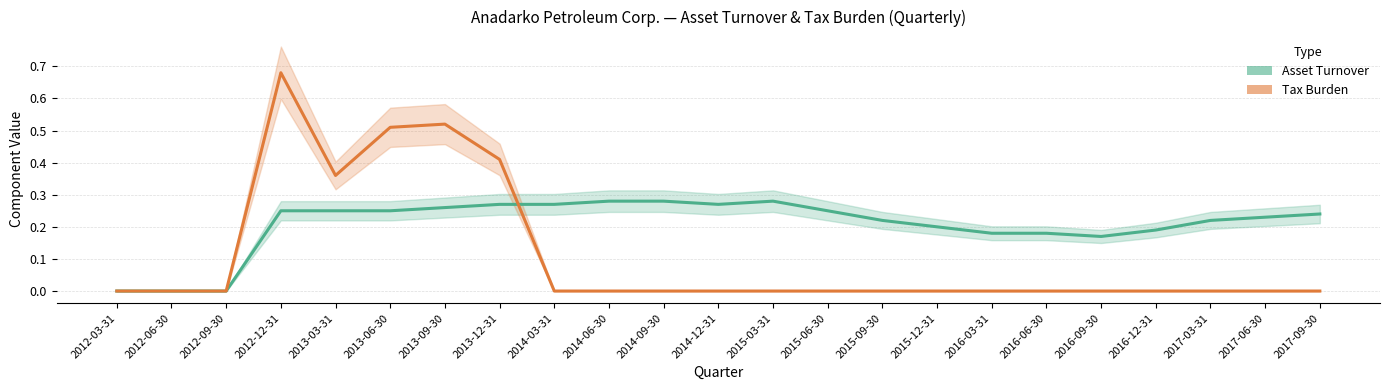

The Tax Burden series shows 0.0 at 2017-09-30. True or false?

True